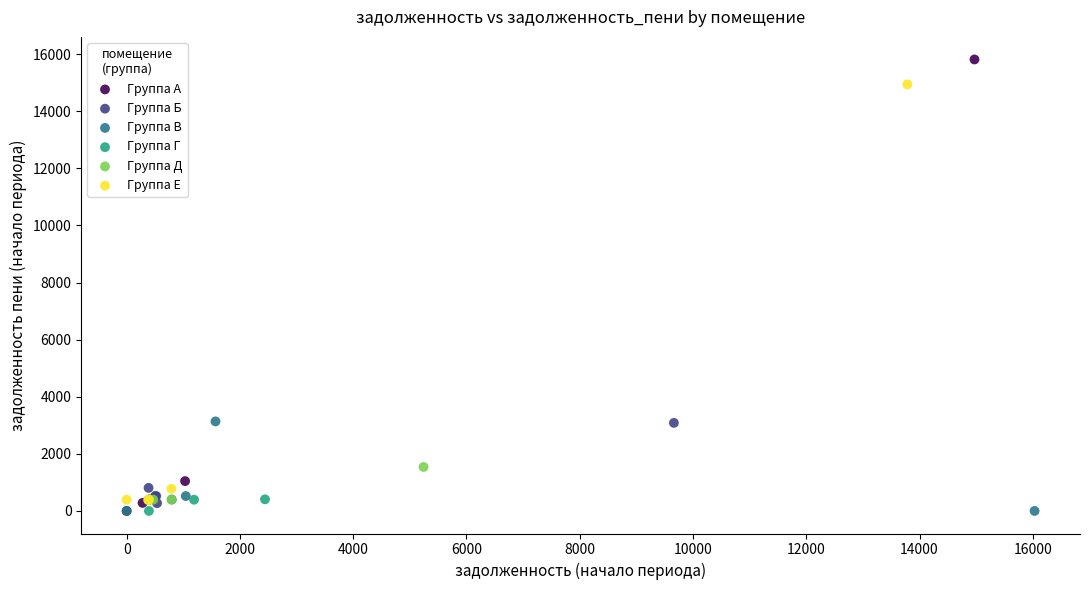

Which series has the widest spread of Y values?

Группа А